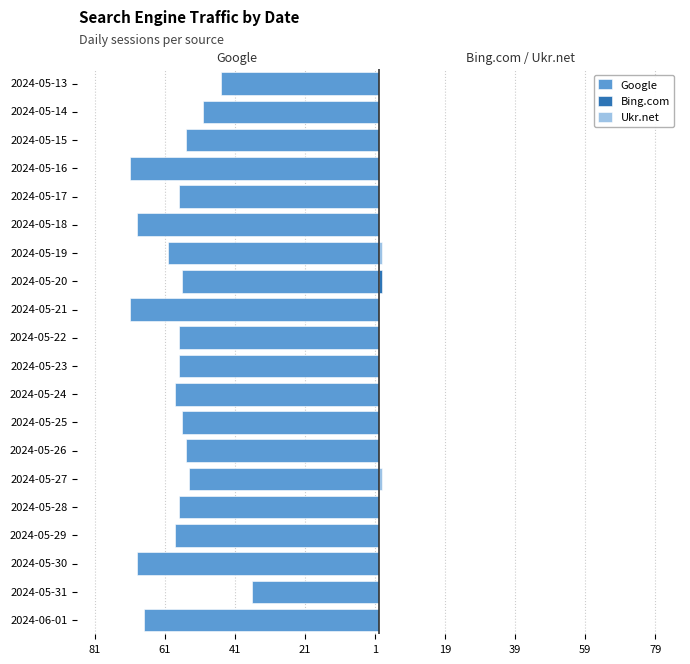

How many data points does each series have?

20